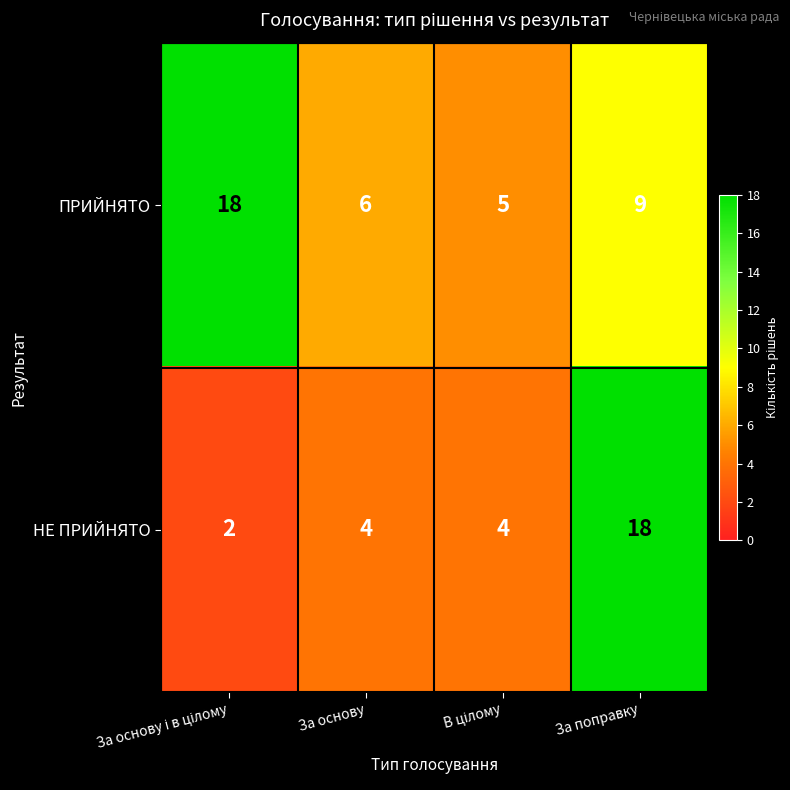

Reading right to left, extract all data points from this chart.

ПРИЙНЯТО: 9	5	6	18
НЕ ПРИЙНЯТО: 18	4	4	2